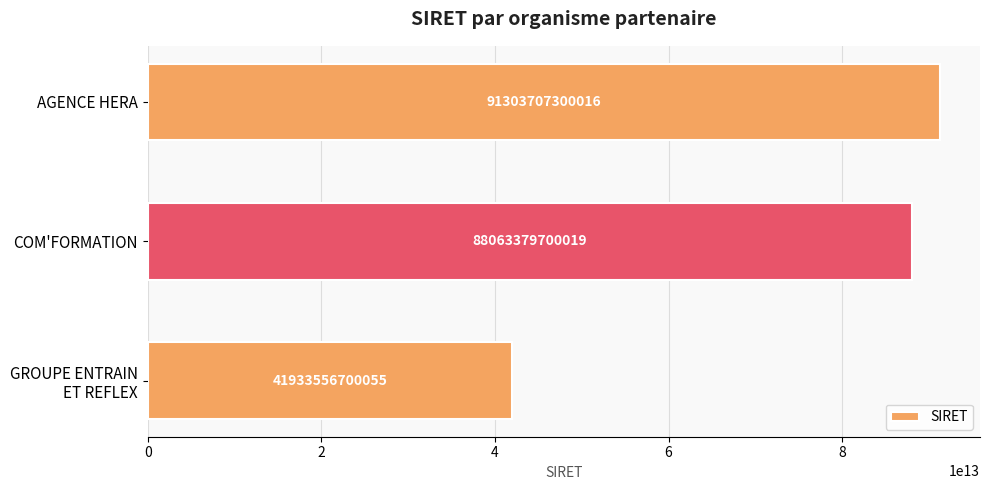

The value at AGENCE HERA is 29692232760980. True or false?

False